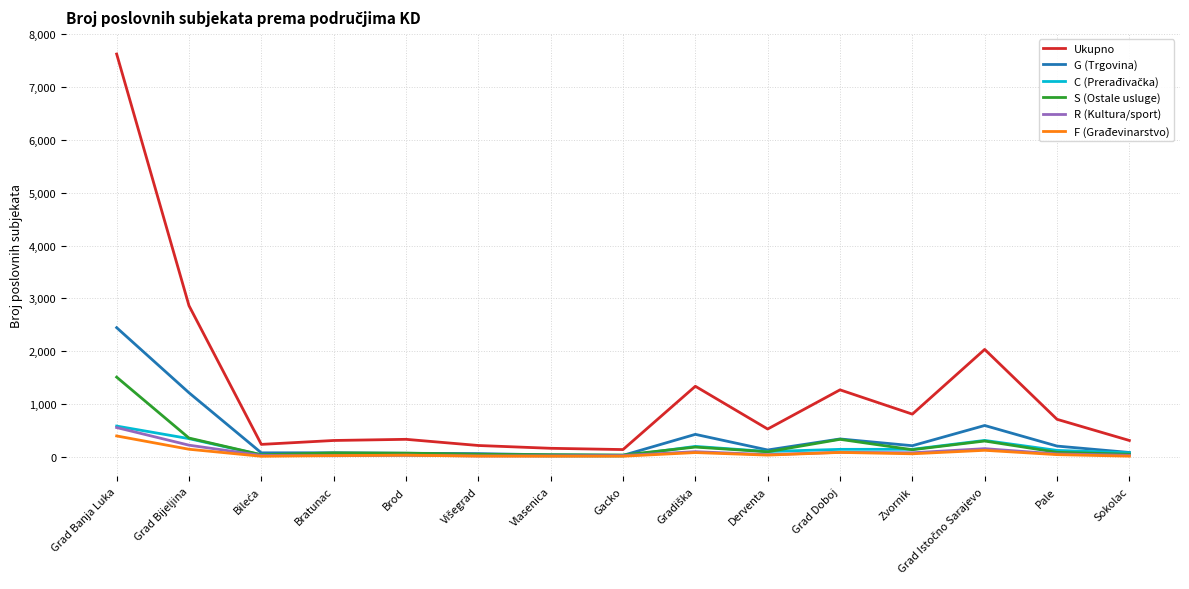

At which category is the sum across all series the highest?

Grad Banja Luka